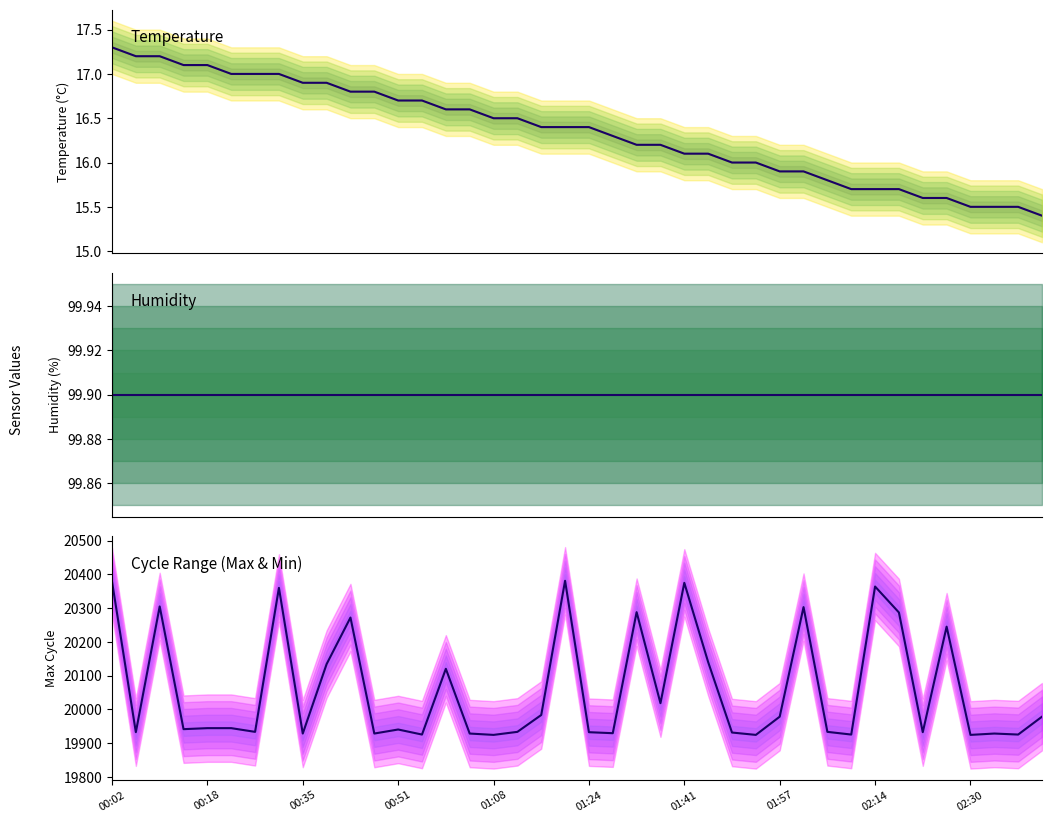

Read the Max_cycle value at 30.

19933.0